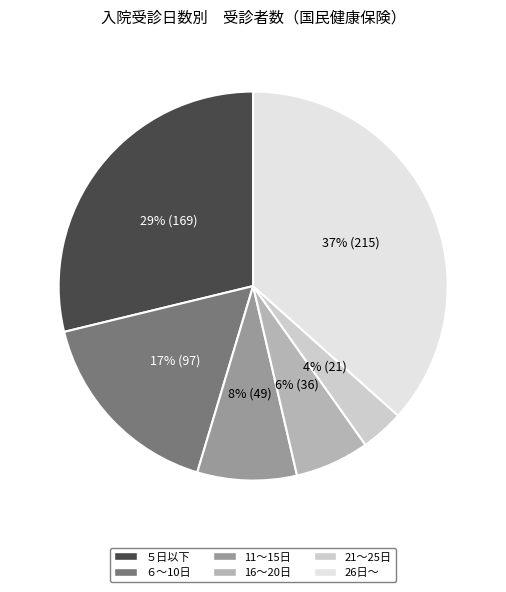

Rank the categories by value from lowest to highest.

21～25日, 16～20日, 11～15日, ６～10日, ５日以下, 26日～